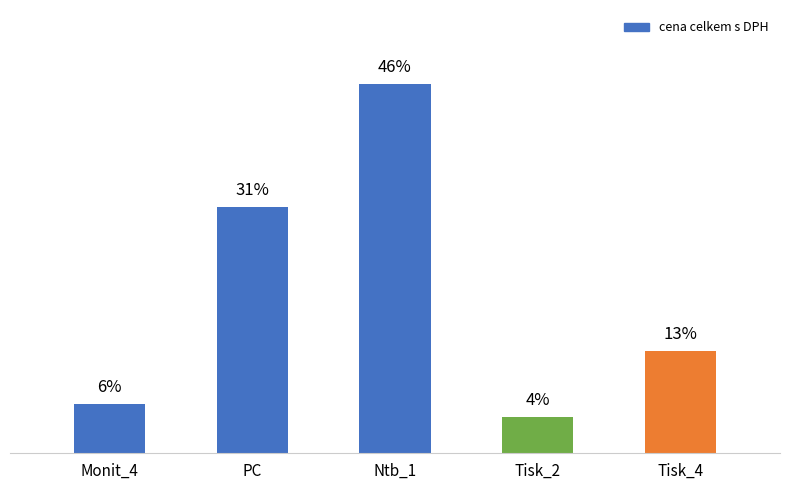

Reading right to left, list all the values displayed in this chart.

12.7	4.5	46.0	30.7	6.1